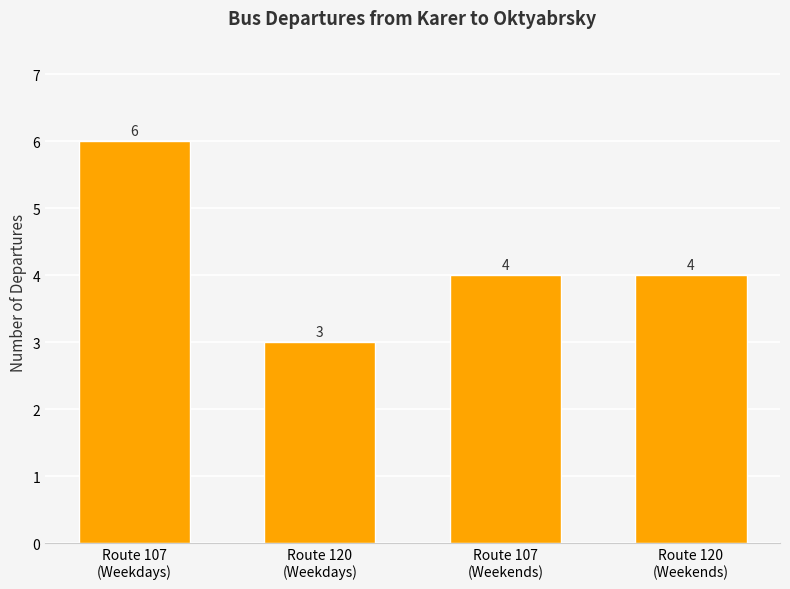

Reading left to right, list all the values displayed in this chart.

Route 107
(Weekdays)=6	Route 120
(Weekdays)=3	Route 107
(Weekends)=4	Route 120
(Weekends)=4